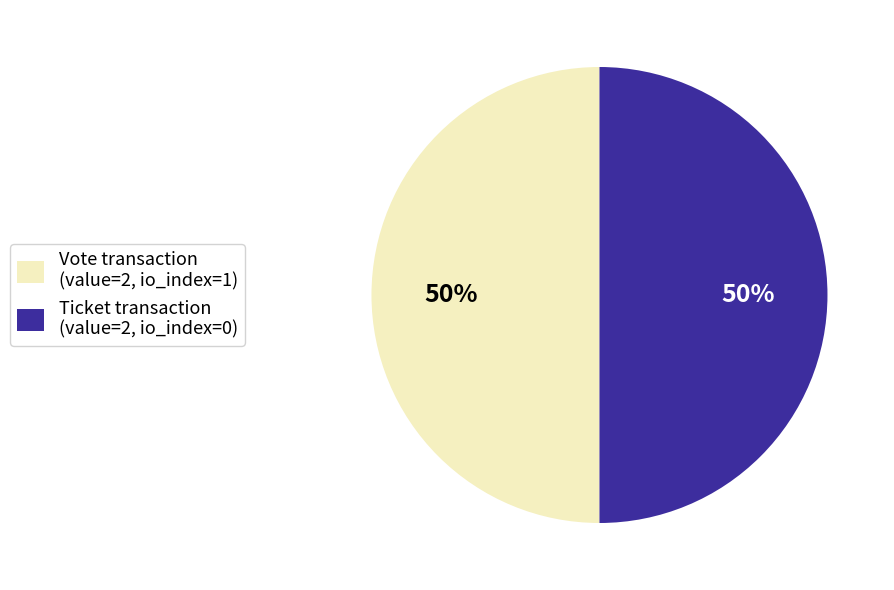

To the nearest percent, what is the average slice percentage?

50%